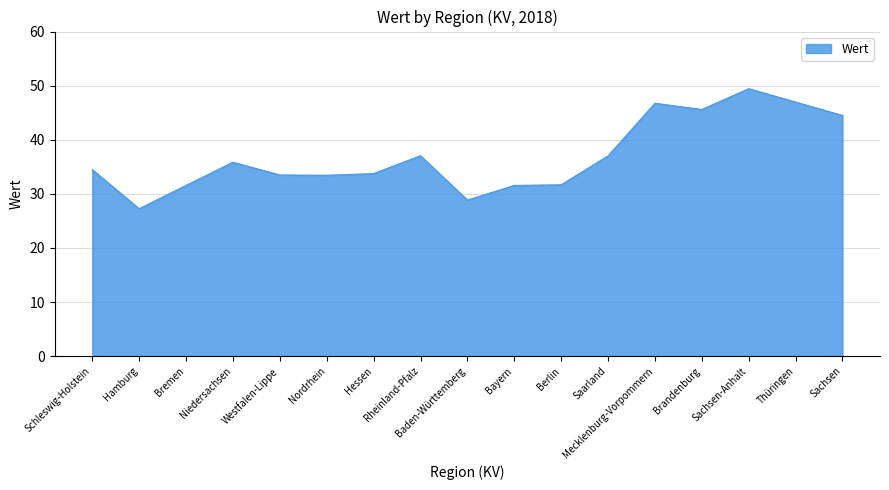

The value at Hamburg is 43.1. True or false?

False